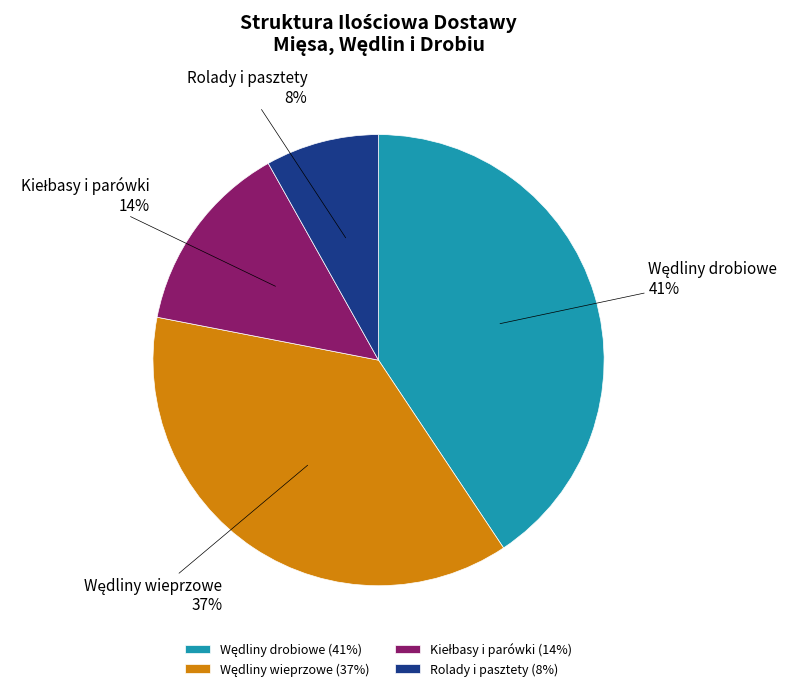

Count the number of slices in the pie.

4